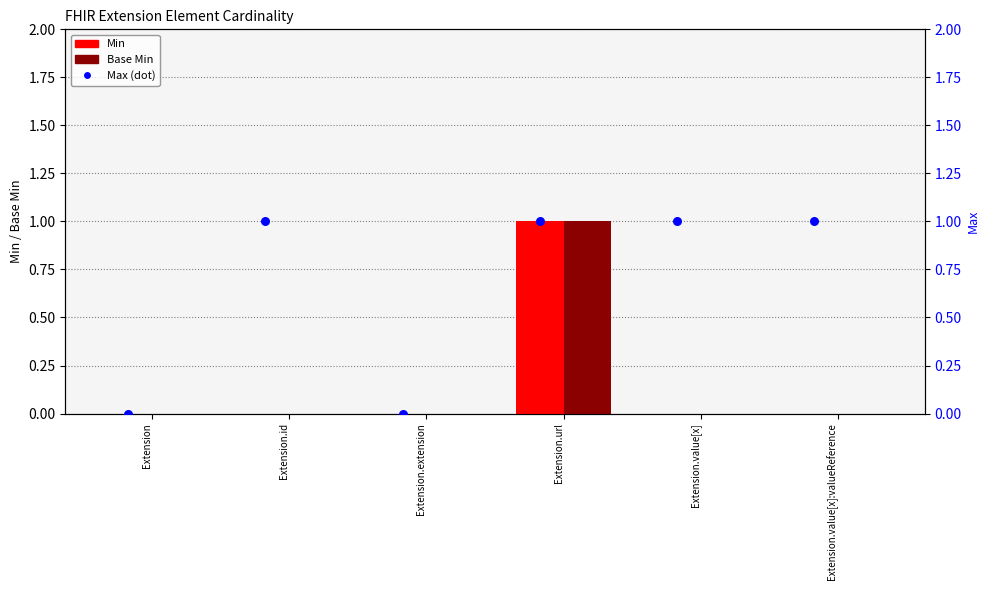

Is the value of Min at Extension.value[x] greater than the value of Max (dot) at Extension.url?

No